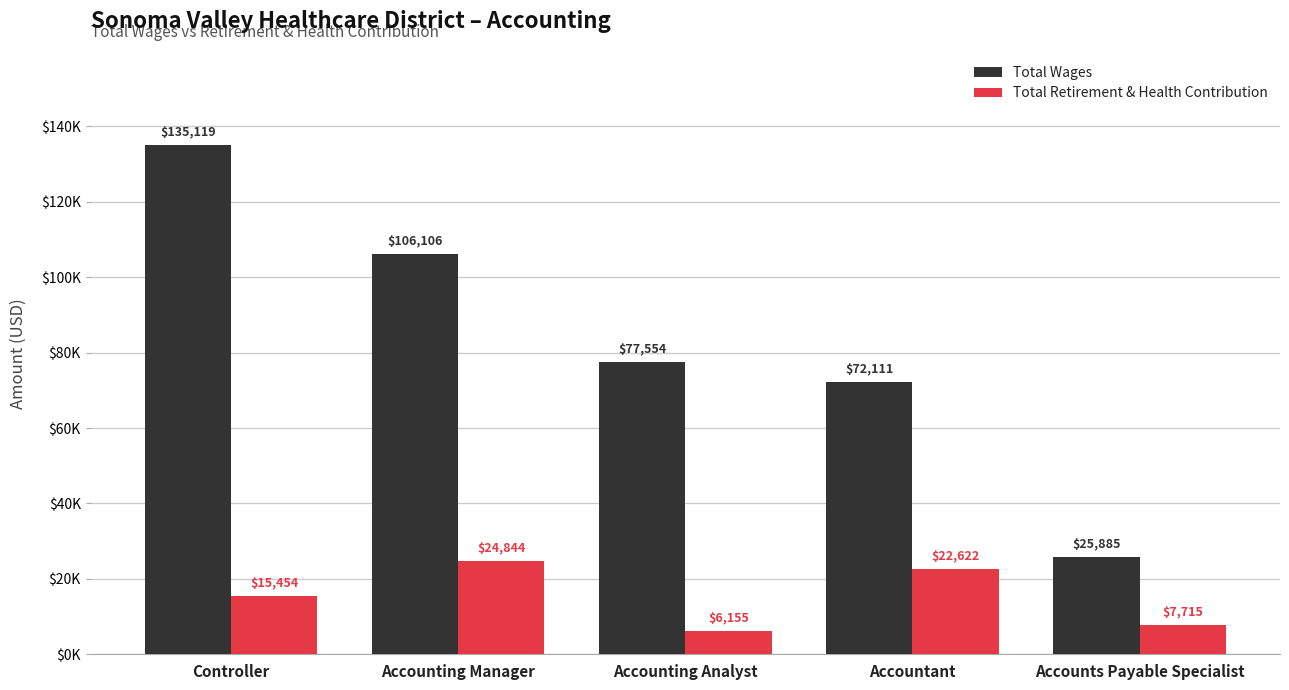

Reading right to left, transcribe all the data shown in this chart.

Total Wages: Accounts Payable Specialist=25885	Accountant=72111	Accounting Analyst=77554	Accounting Manager=106106	Controller=135119
Total Retirement & Health Contribution: Accounts Payable Specialist=7715	Accountant=22622	Accounting Analyst=6155	Accounting Manager=24844	Controller=15454